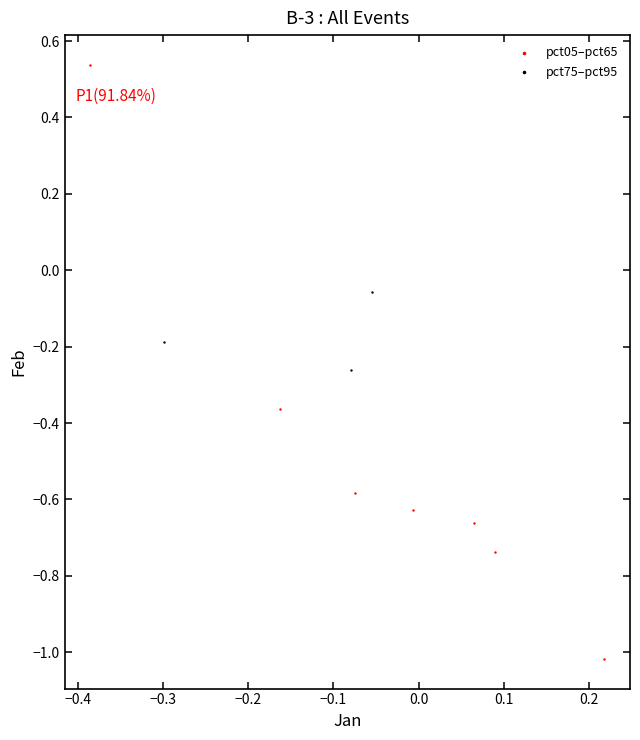

Which series has the widest spread of Y values?

pct05–pct65